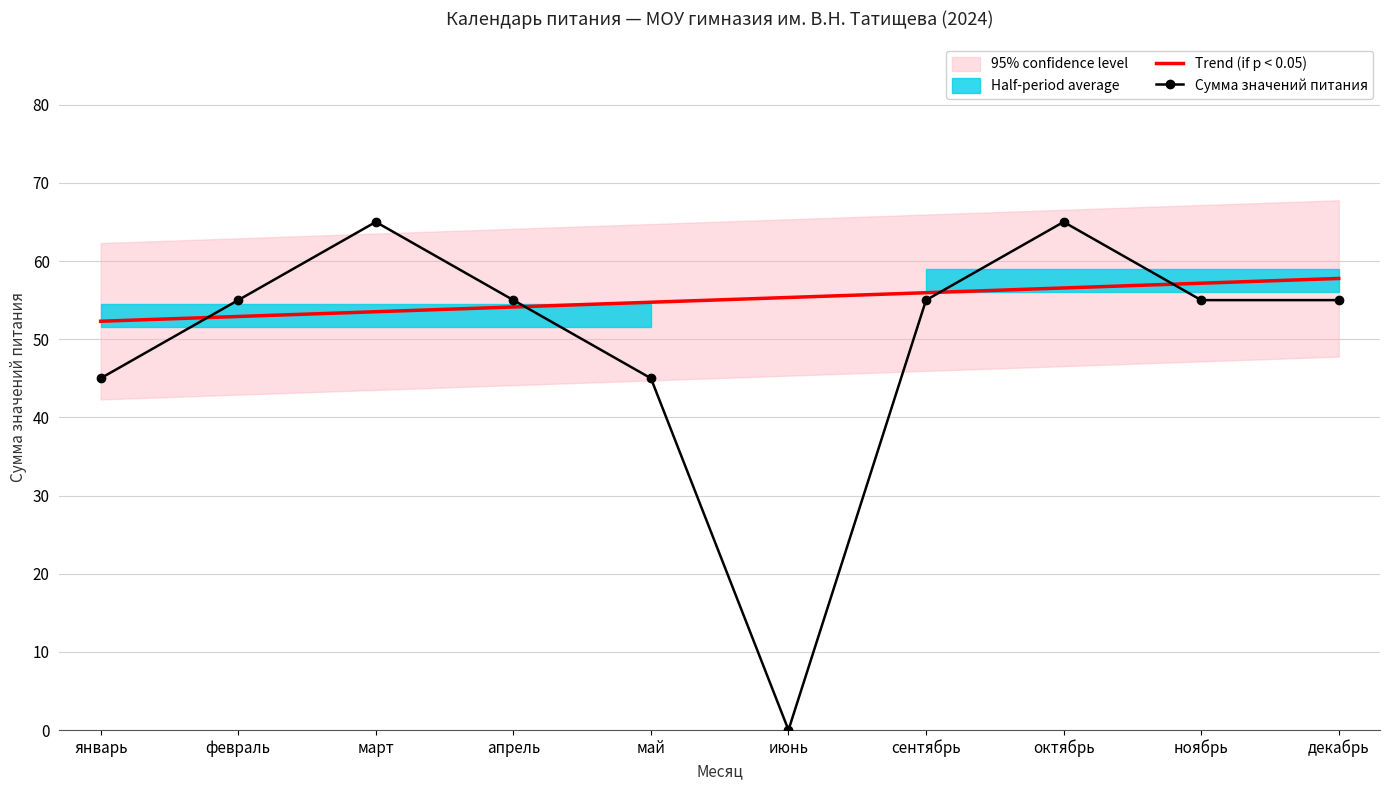

True or false: Сумма значений питания has a value of 36.3 at июнь.

False